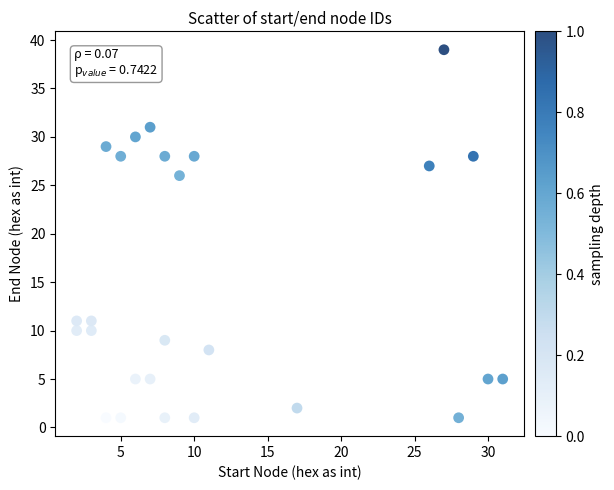

What Y value in the scatter plot is closest to 20?

26